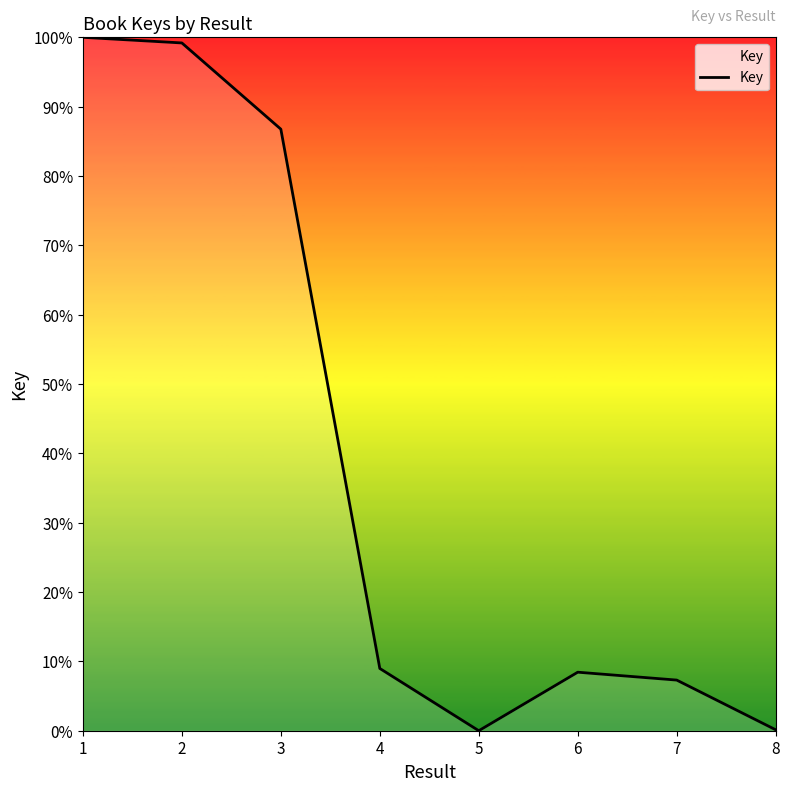

Between 7 and 2, which is larger?

2